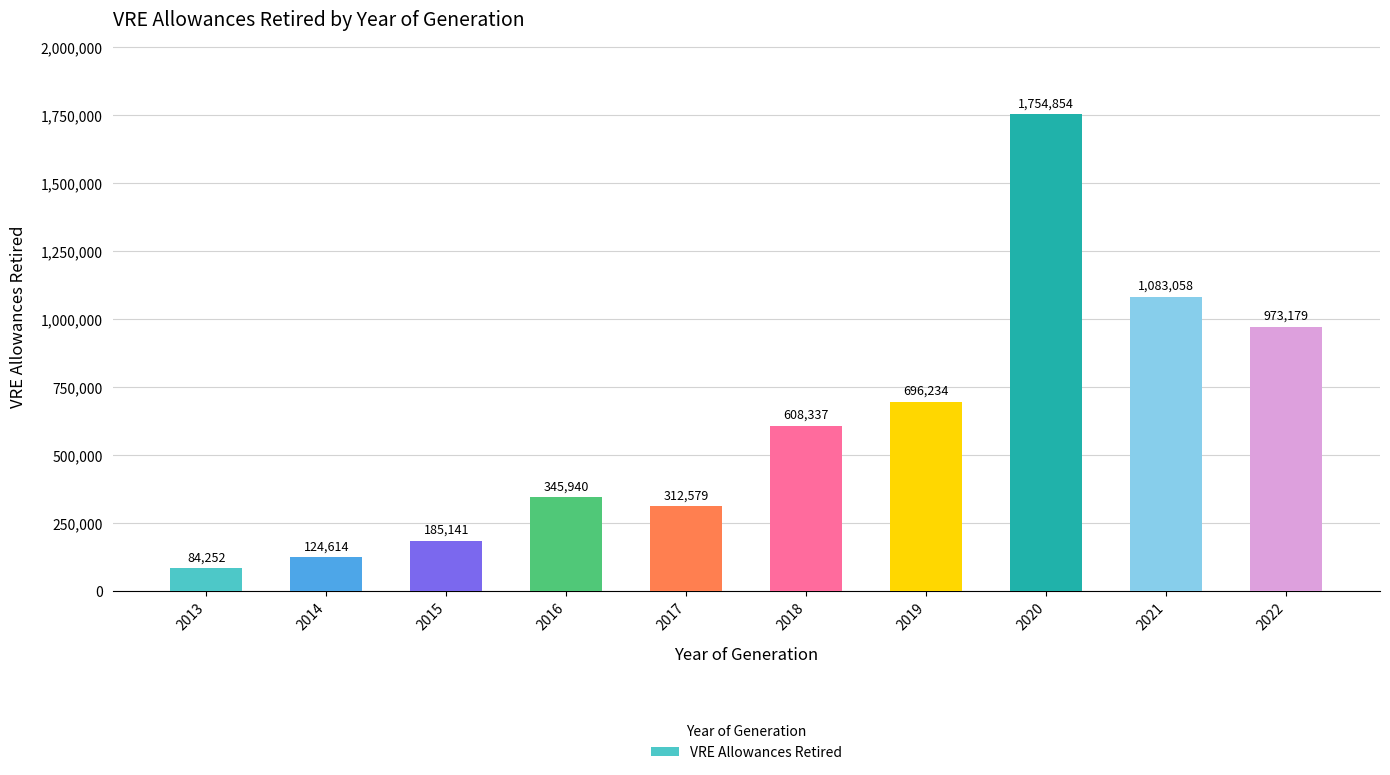

What is the sum of the values at 2022 and 2014?

1097793